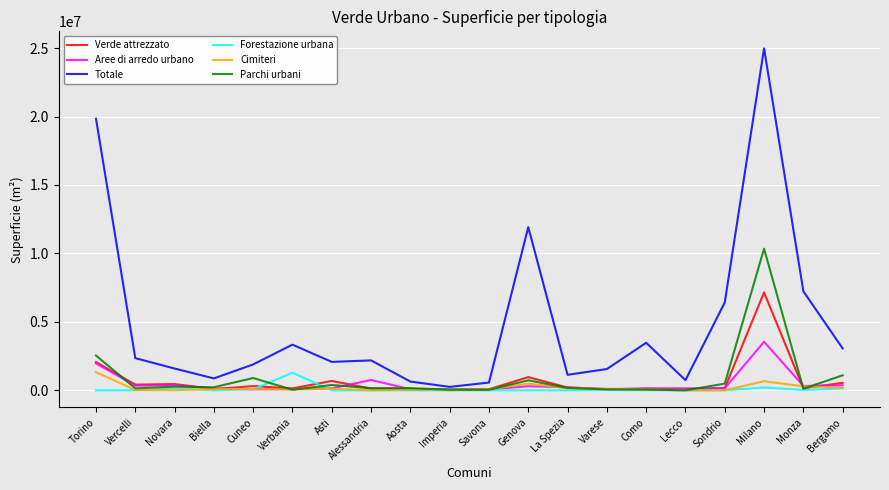

What is the sum of the Verde attrezzato values at Lecco and La Spezia?

295291